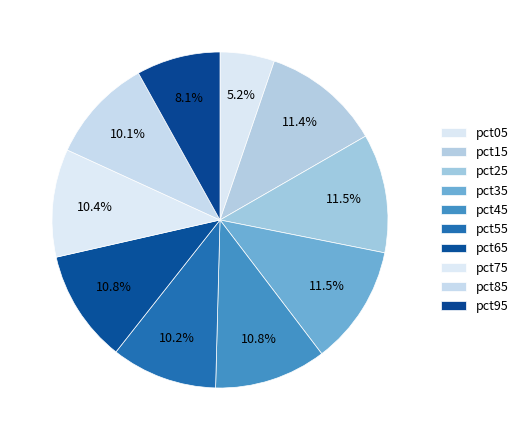

How many segments does this pie chart have?

10